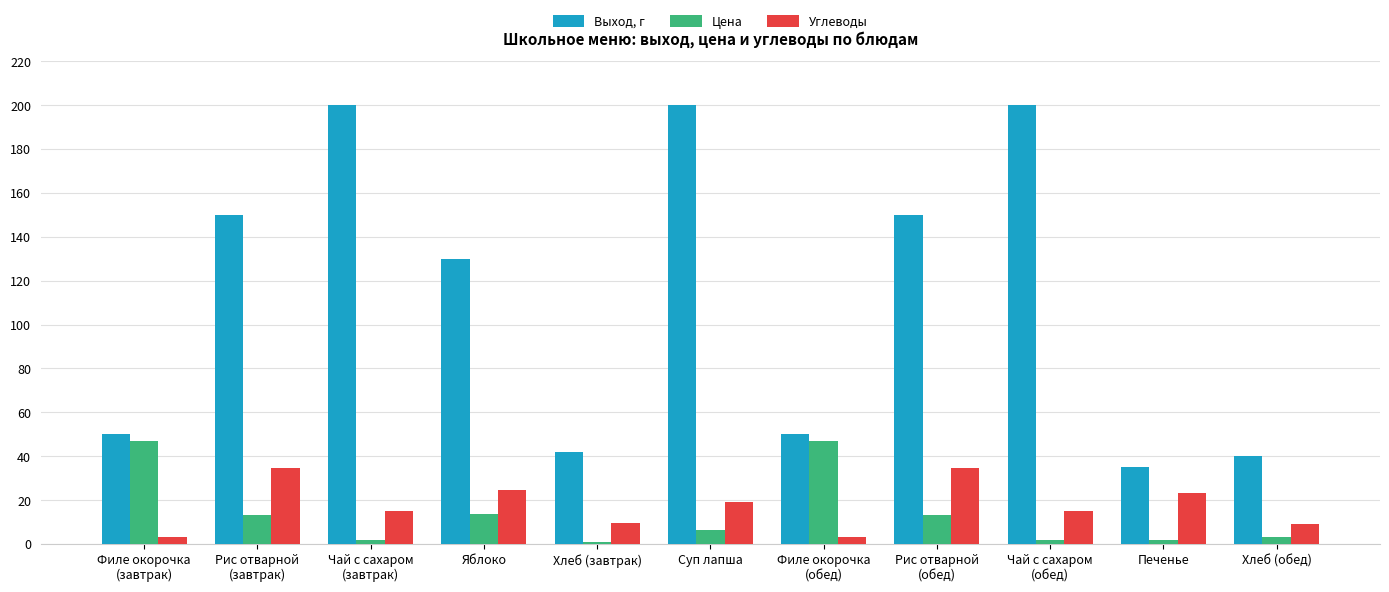

Between Рис отварной
(завтрак) and Хлеб (завтрак), which series saw the biggest shift?

Выход, г